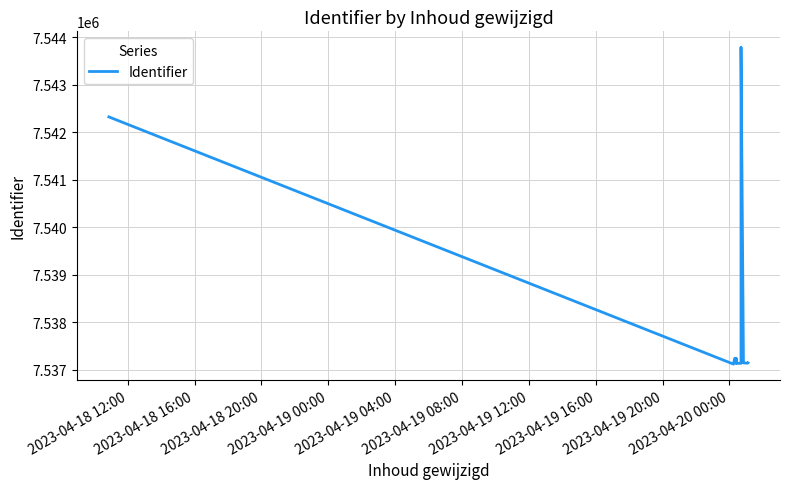

What is the smallest value displayed?

7537114